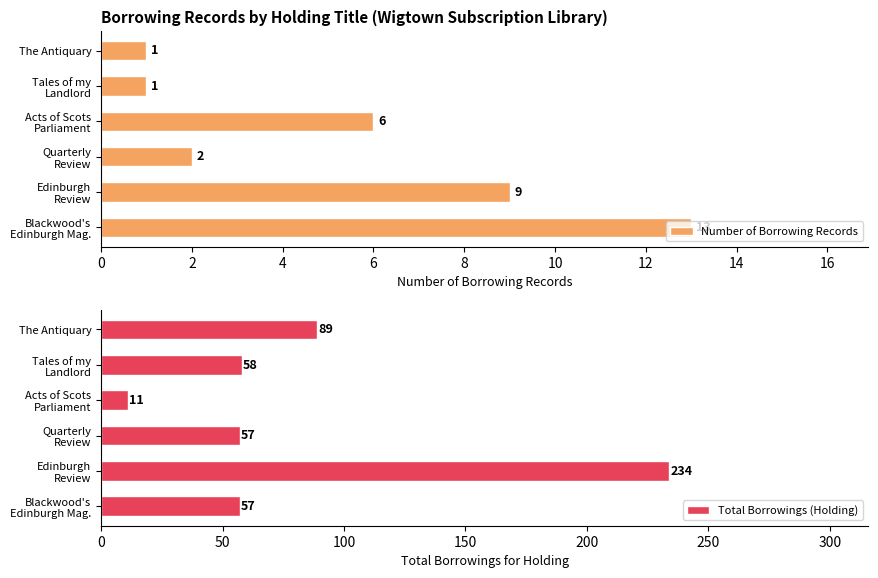

What is the difference between the second highest and minimum values in the Number of Borrowing Records series?

8